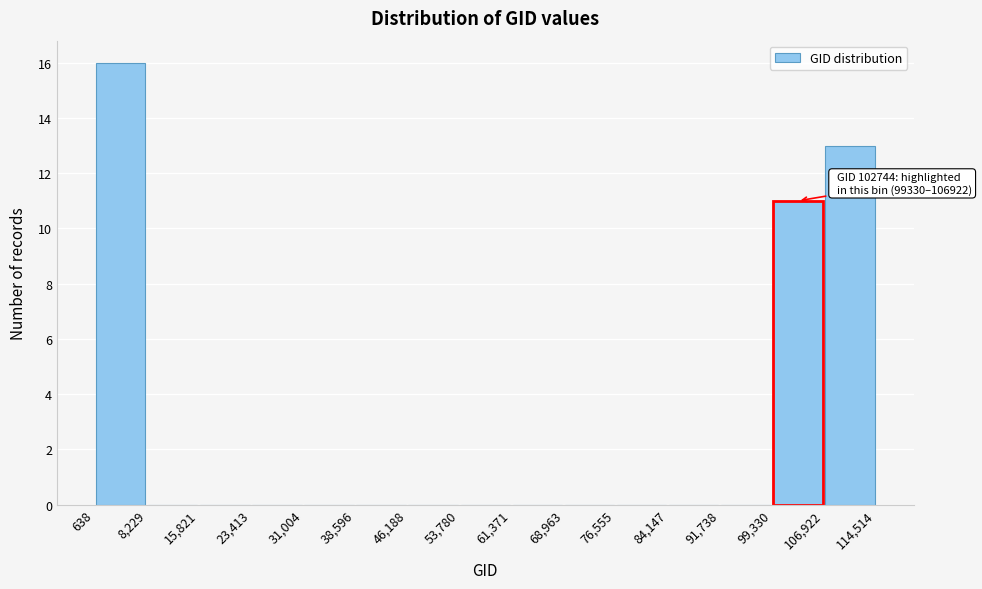

Which range on the x-axis has the tallest bar?

638 to 8,229